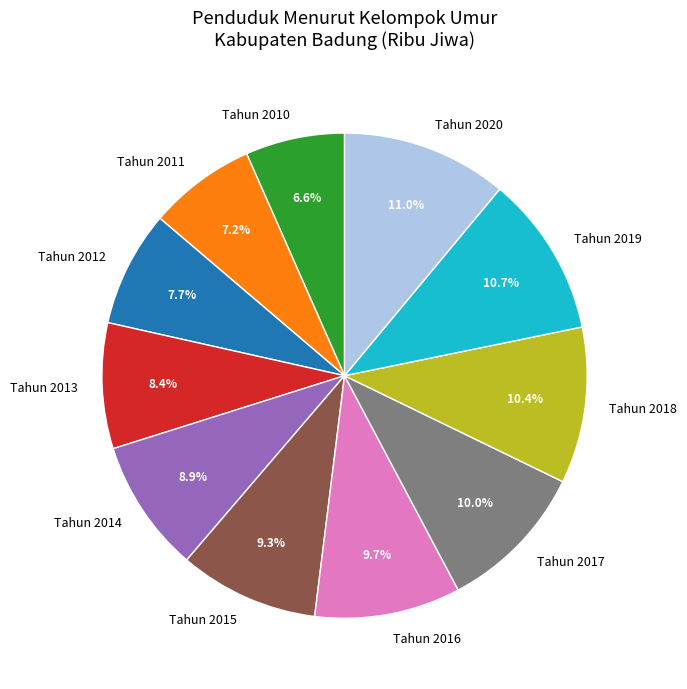

How many slices are in this pie chart?

11